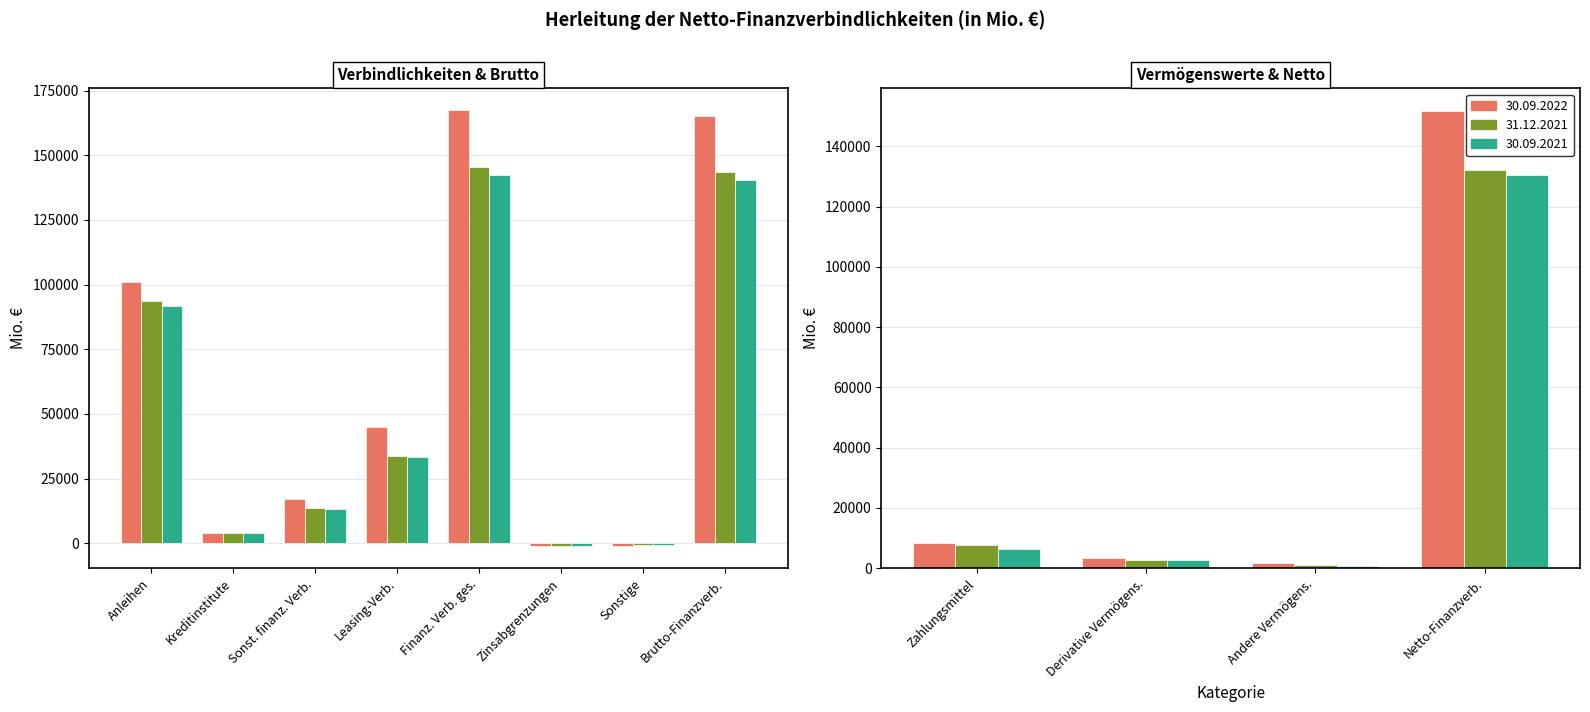

Which series changed the most between Sonstige finanzielle Verbindlichkeiten and Zinsabgrenzungen?

30.09.2022